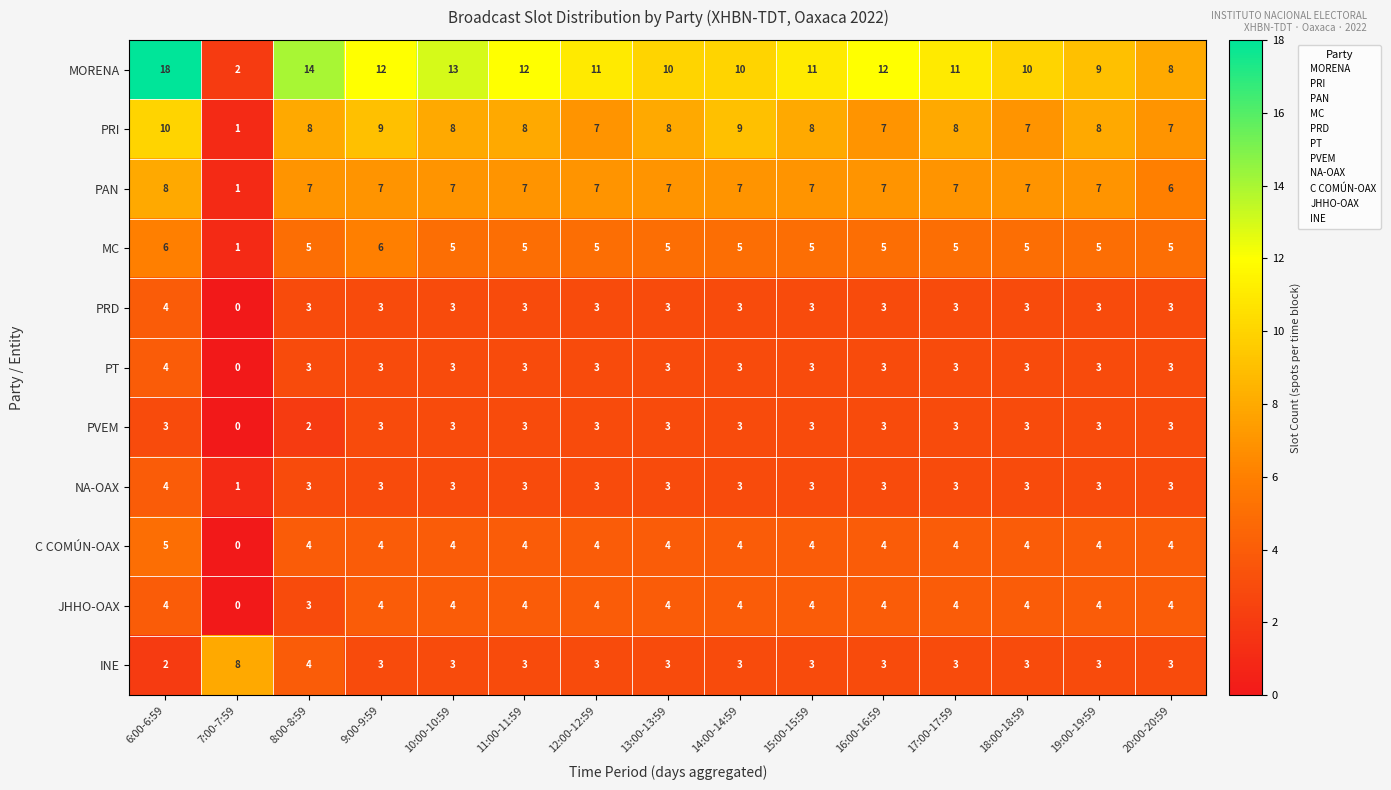

What is the spread (max minus min) of values at 12:00-12:59?

8